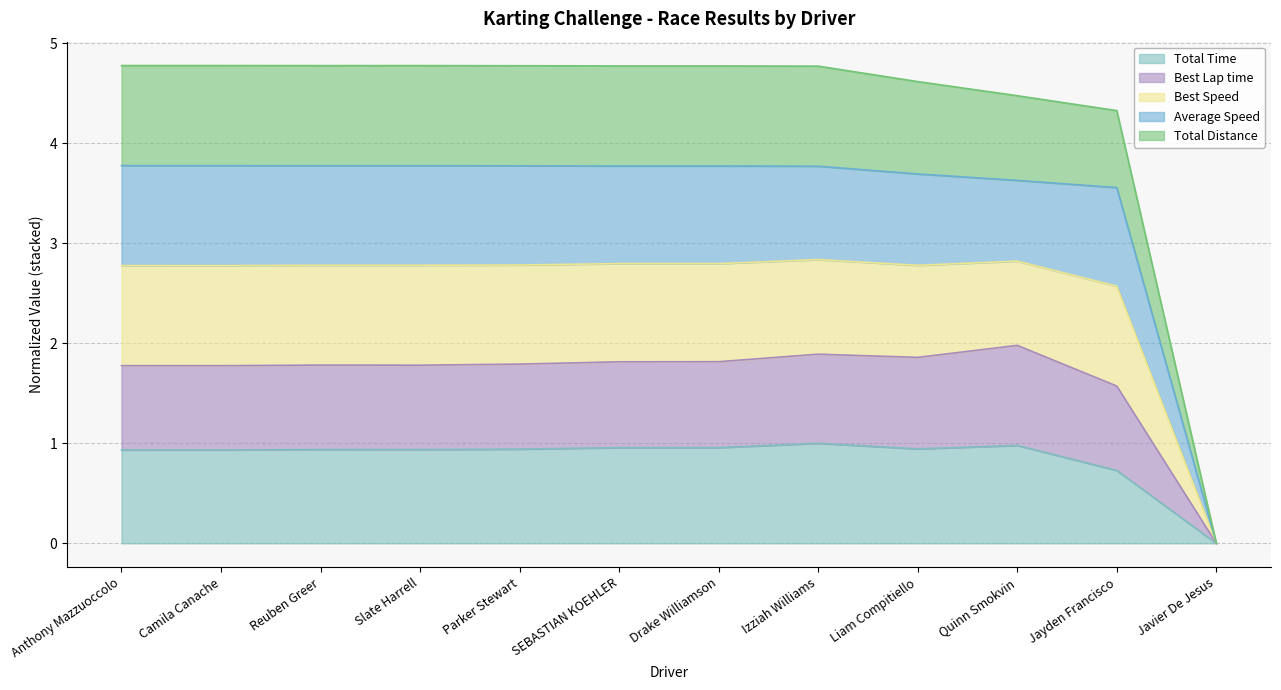

True or false: Best Speed and Best Lap time cross at least once.

False